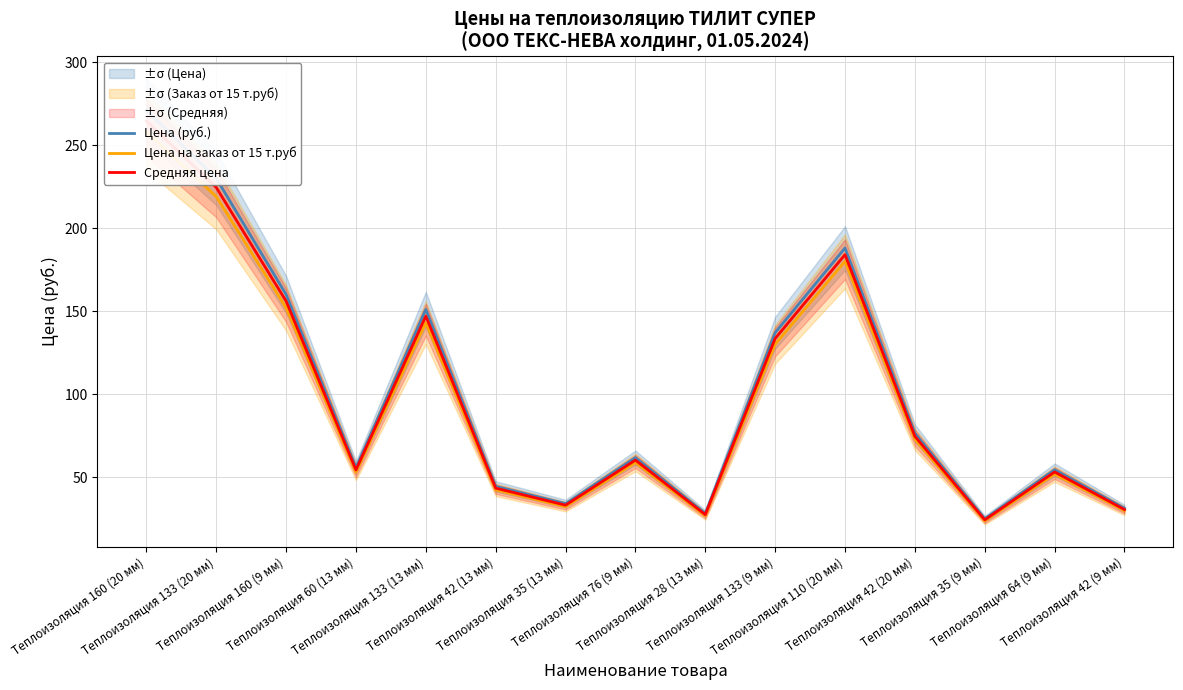

Does the chart have visible grid lines?

Yes